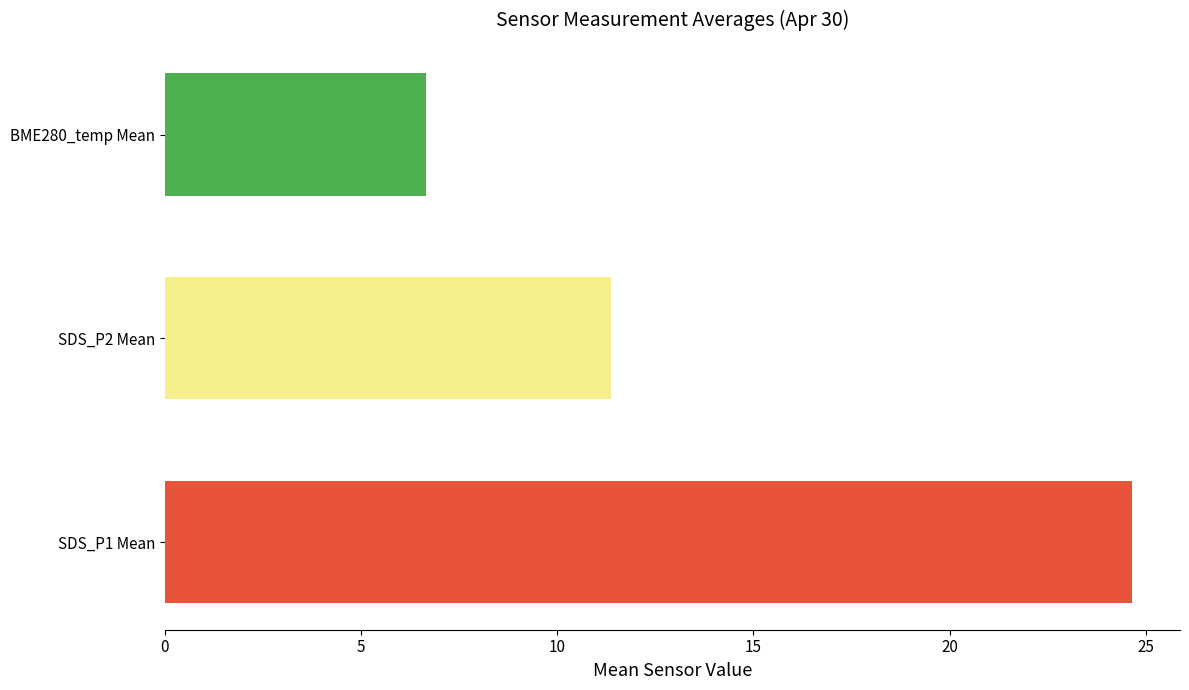

Reading bottom to top, transcribe all the data shown in this chart.

24.6	11.4	6.7